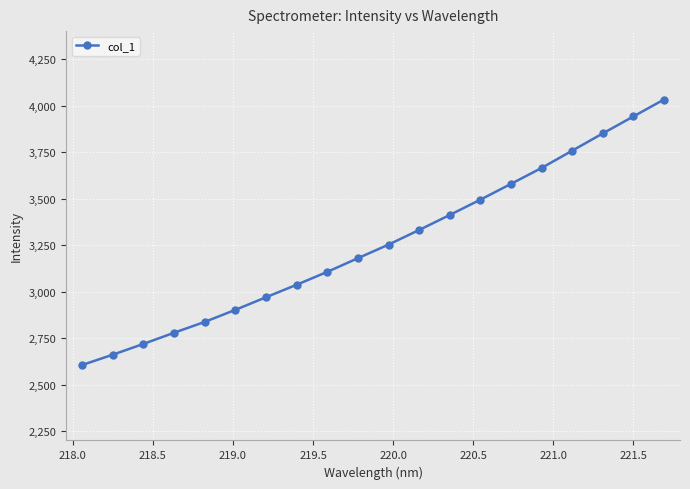

Does the chart have visible grid lines?

Yes